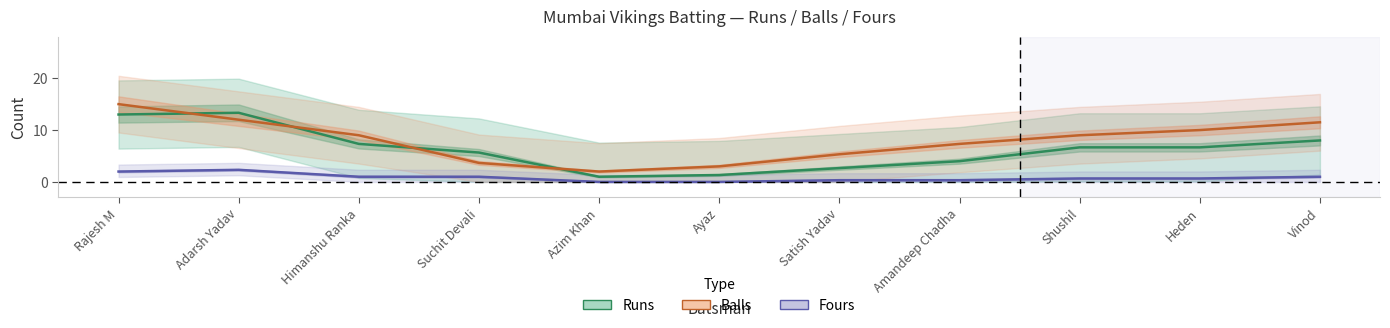

What is the label of the 1st point from the left?

Rajesh M